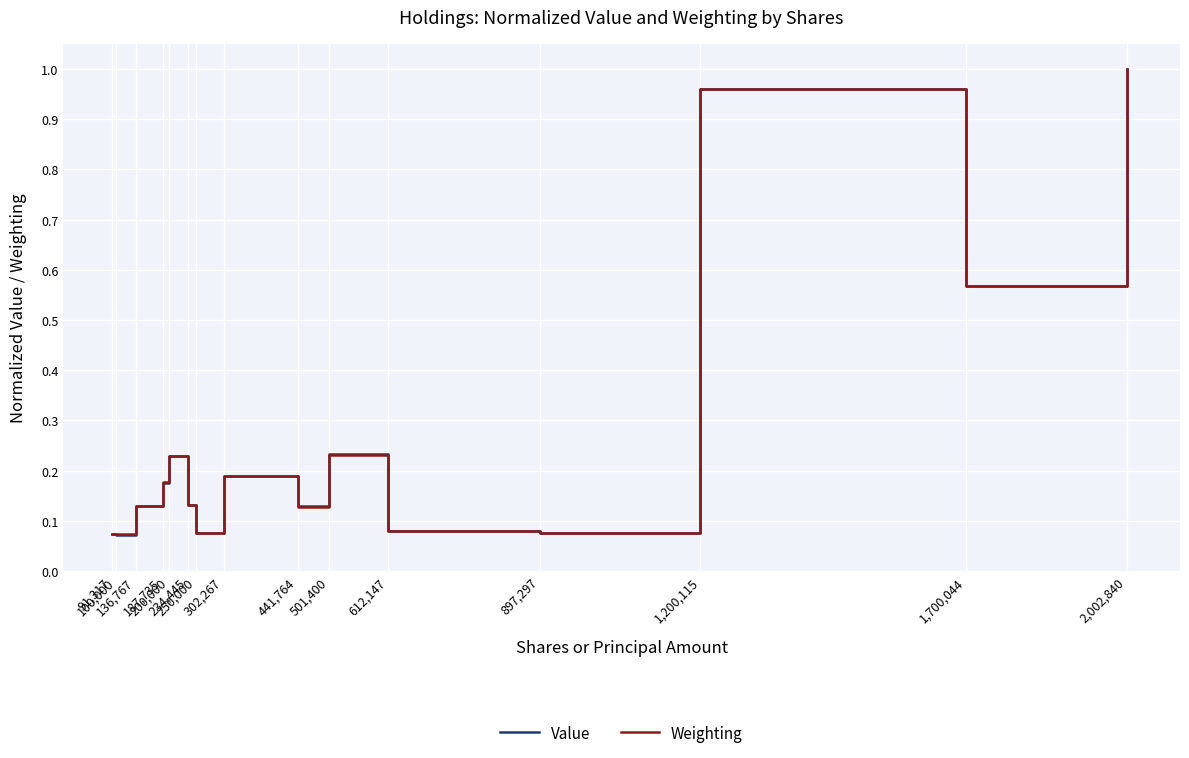

At which category does the chart reach its minimum across all series?

100,000